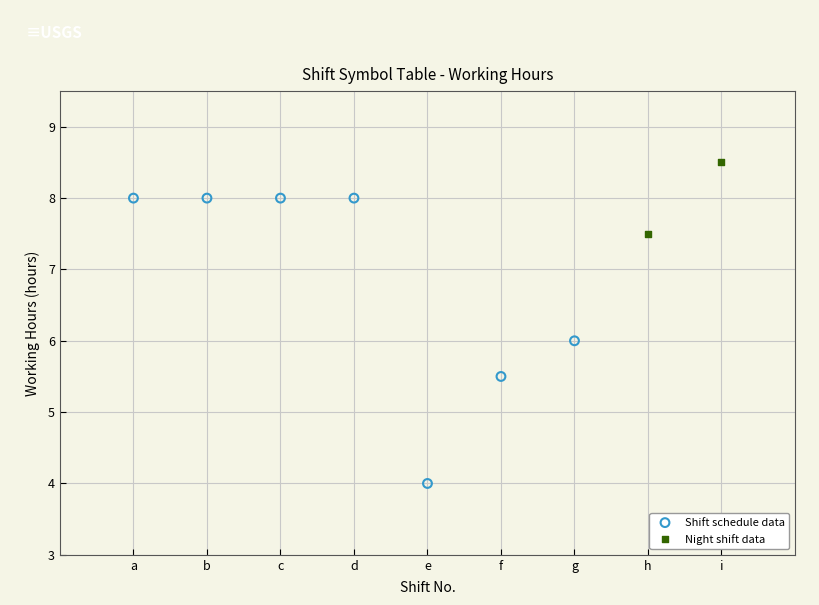

What are all the series names shown in the legend?

Shift schedule data, Night shift data